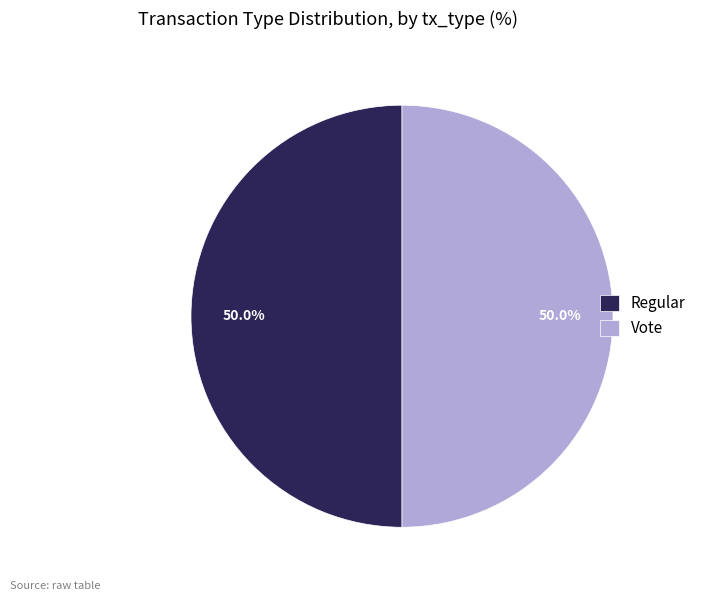

To the nearest percent, what percentage of the pie is Vote?

50%